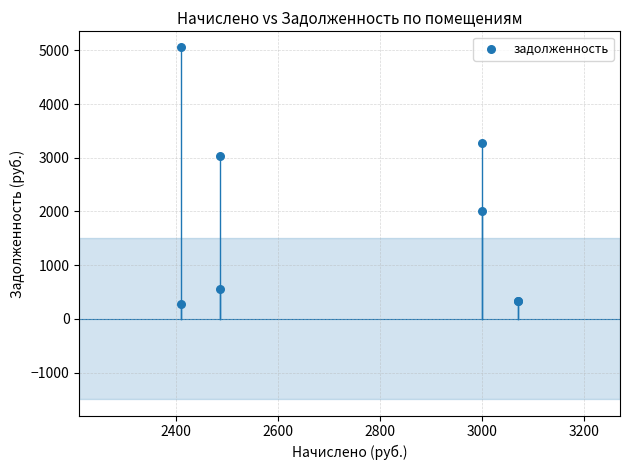

What Y value in the scatter plot is closest to 2660?

3038.8